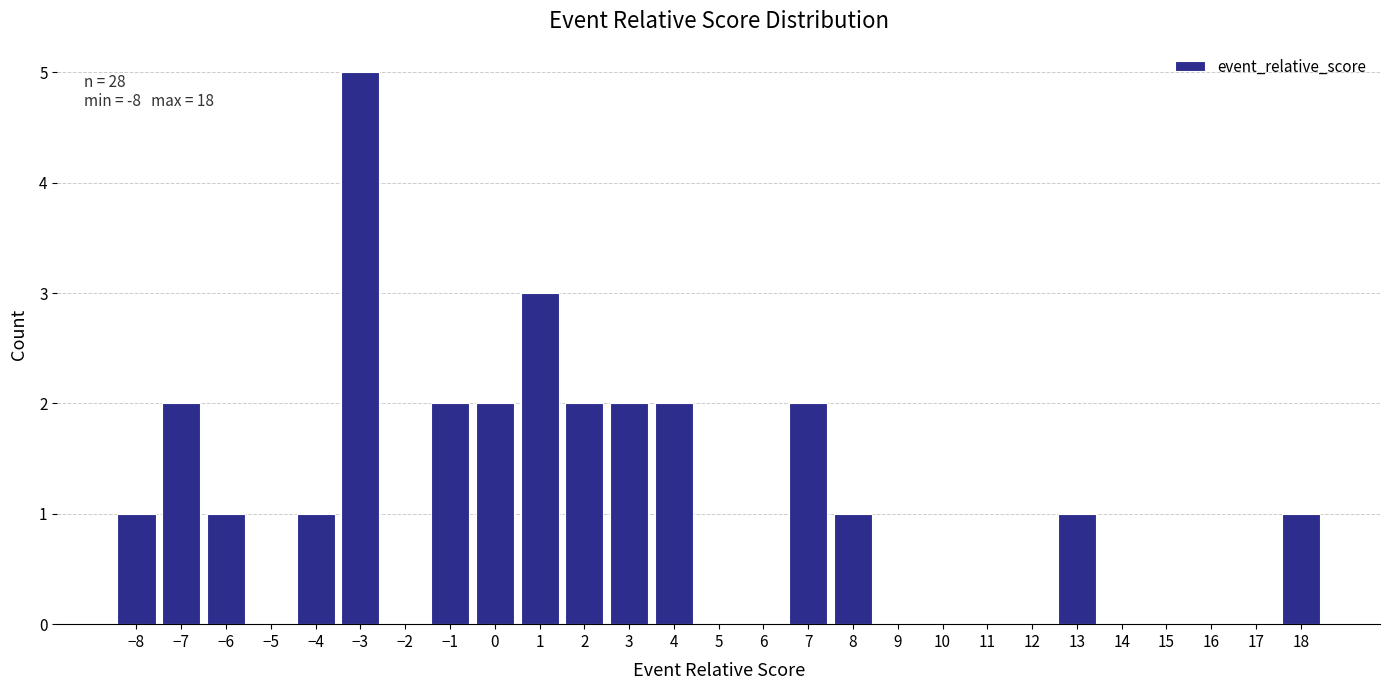

Which range on the x-axis has the tallest bar?

-3.5 to -2.5